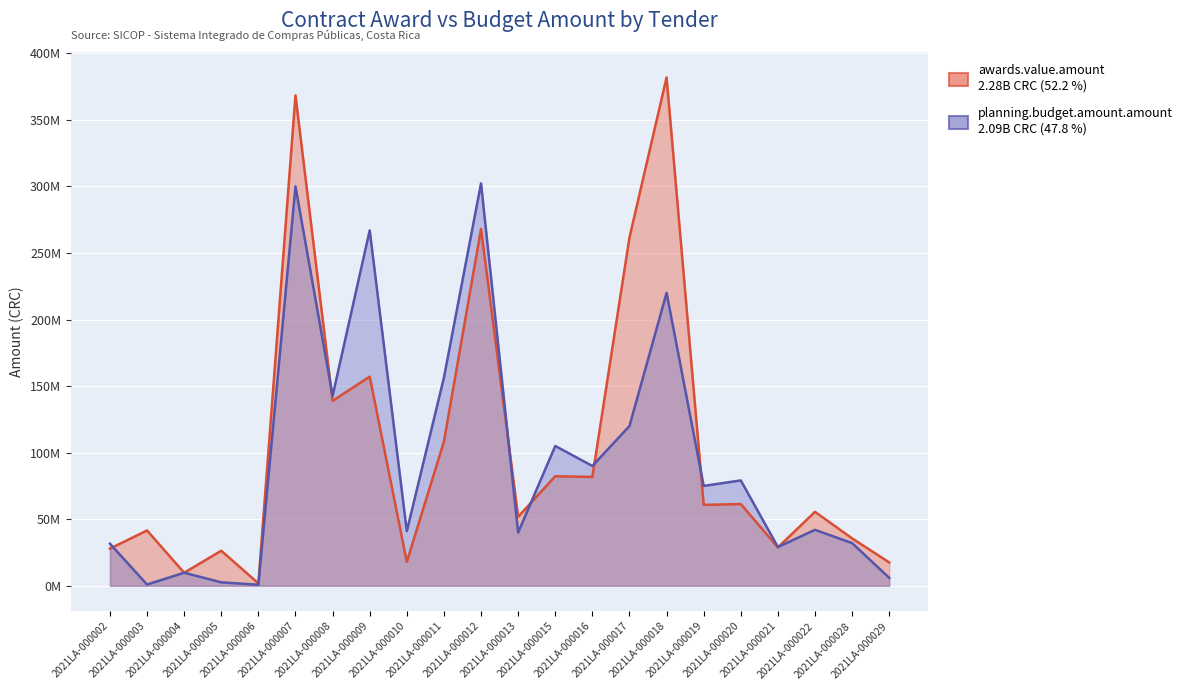

What is the sum of all planning.budget.amount.amount values?

2092879978.0